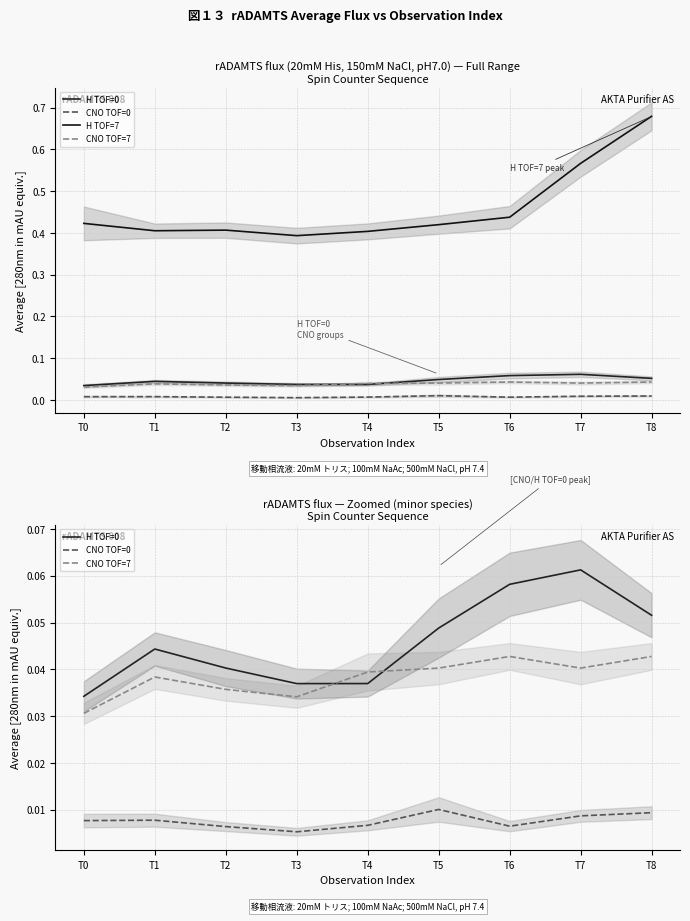

Count the number of data series in this chart.

4